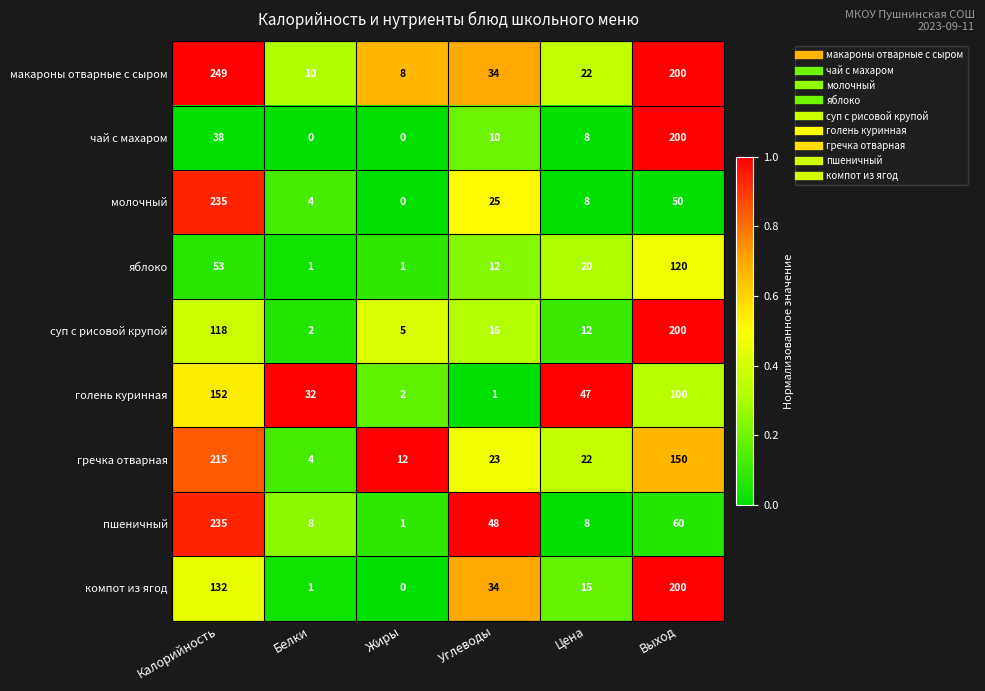

What is the difference between the maximum and minimum values in the голень куринная series?

151